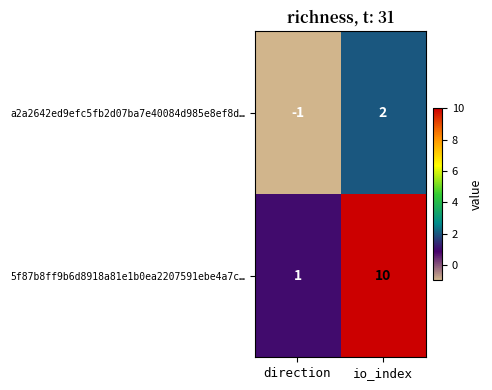

What is the smallest value displayed?

-1